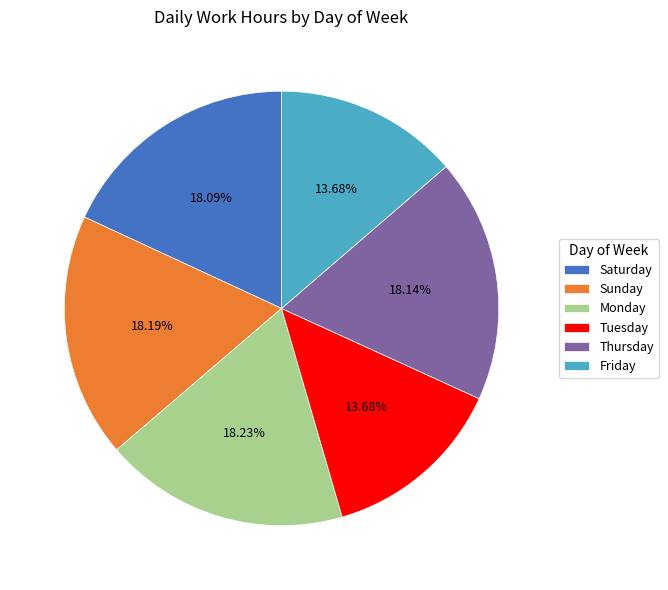

Combined, do Tuesday and Sunday account for over 50%?

No